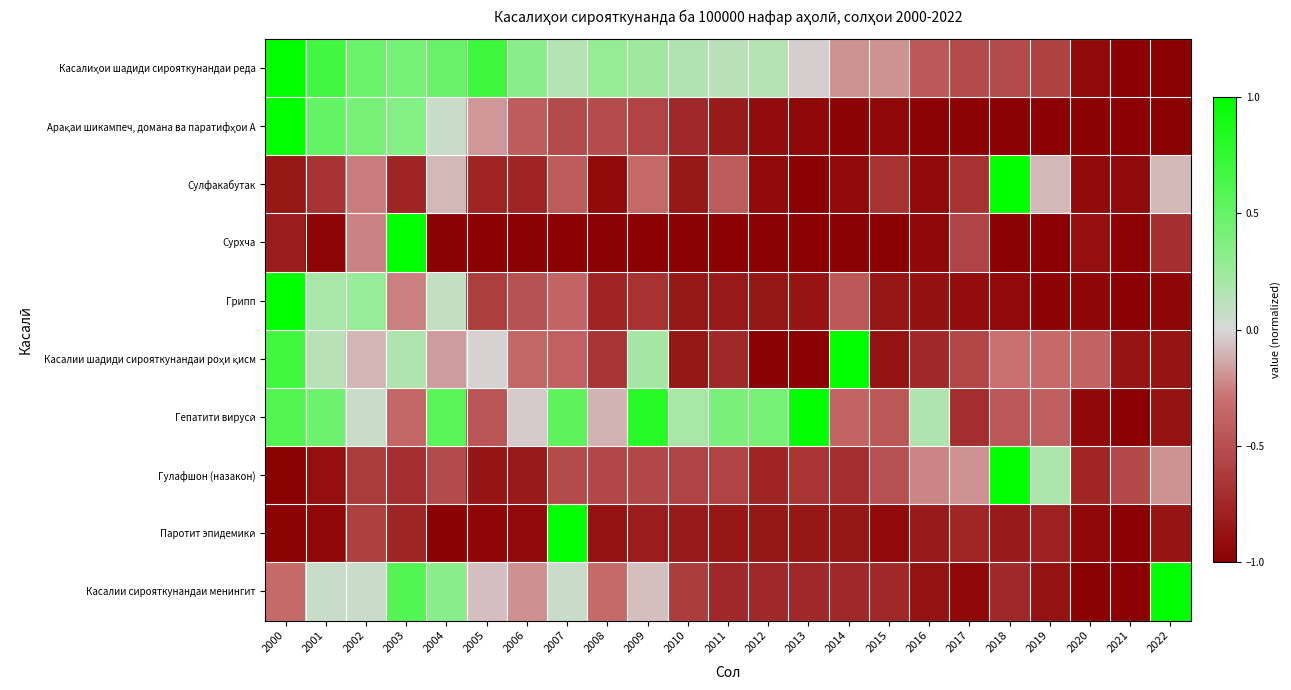

What is the greatest value displayed?

1.0